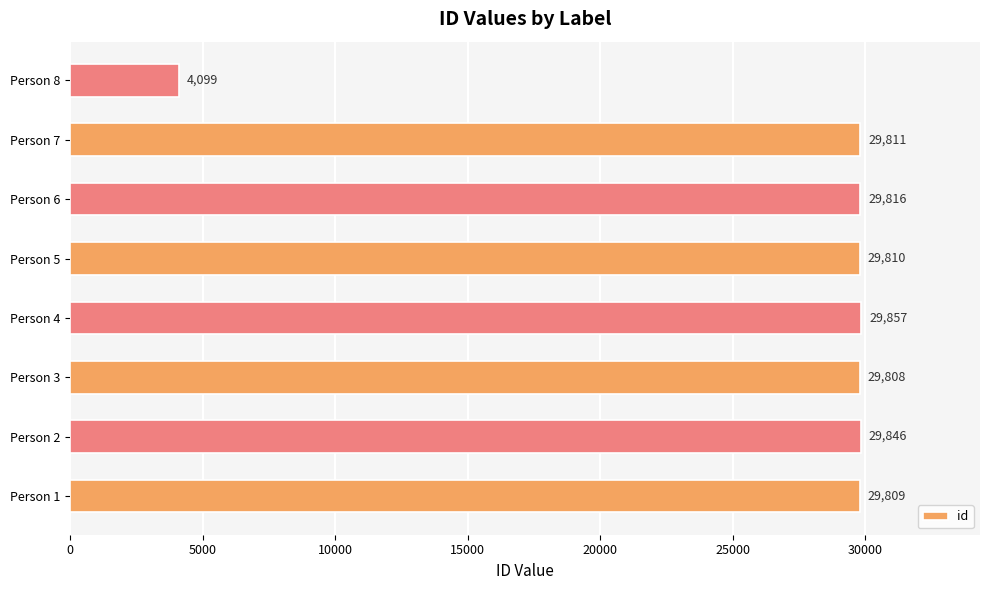

Reading bottom to top, list all the values displayed in this chart.

29809	29846	29808	29857	29810	29816	29811	4099